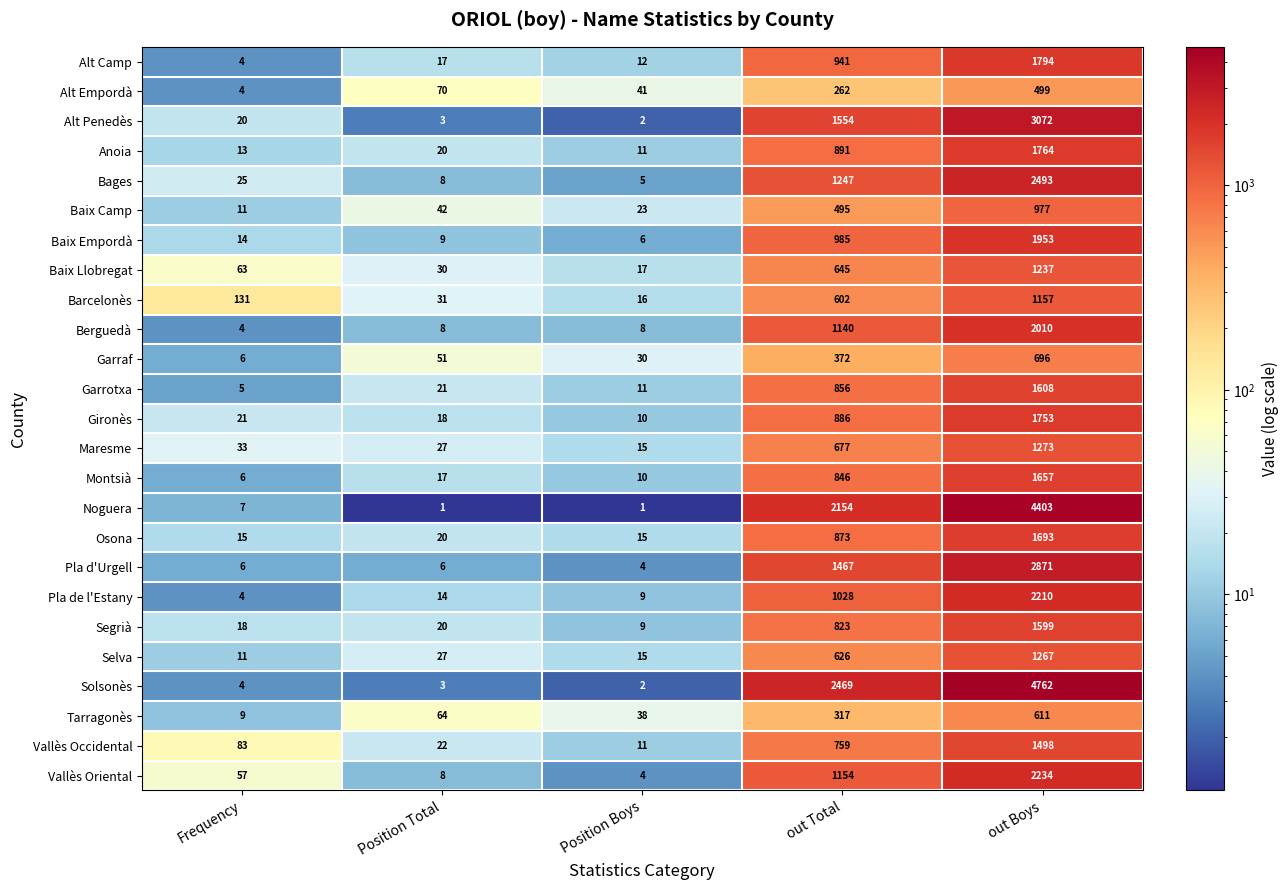

What is the total value across all series at Frequency?

574